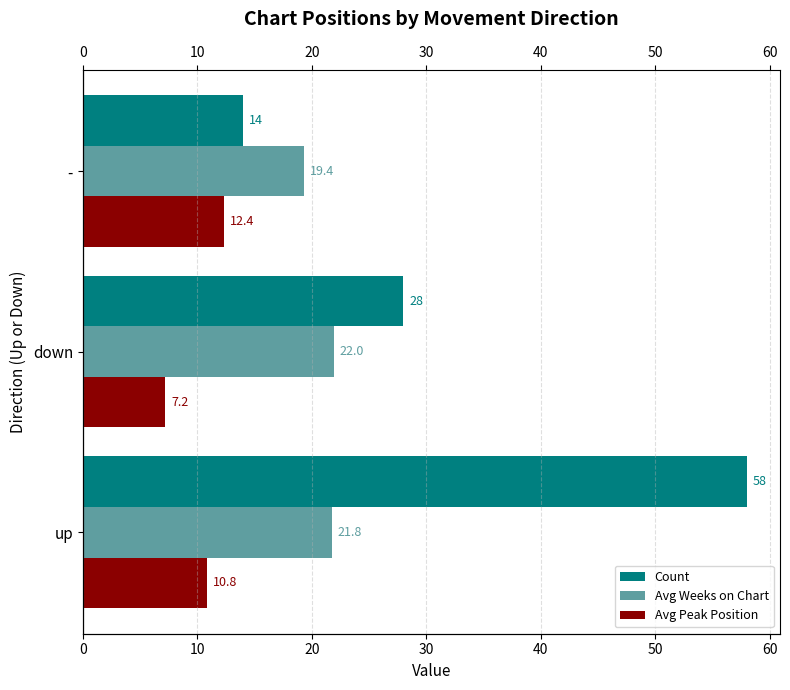

Does the chart contain stacked bars?

No